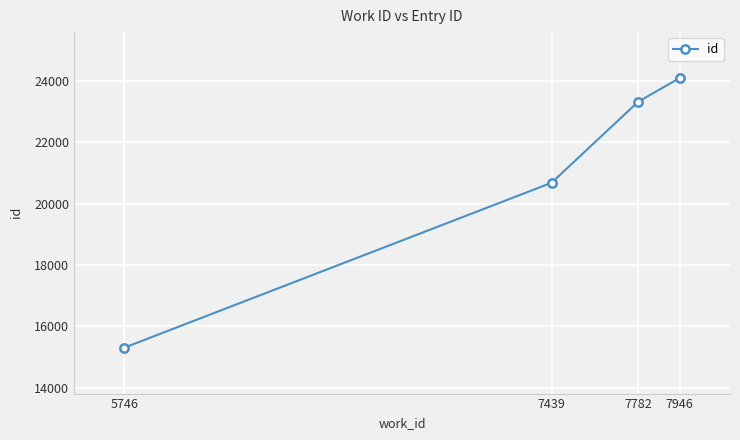

Reading left to right, extract all data points from this chart.

5746=15305	7439=20685	7782=23328	7946=24101